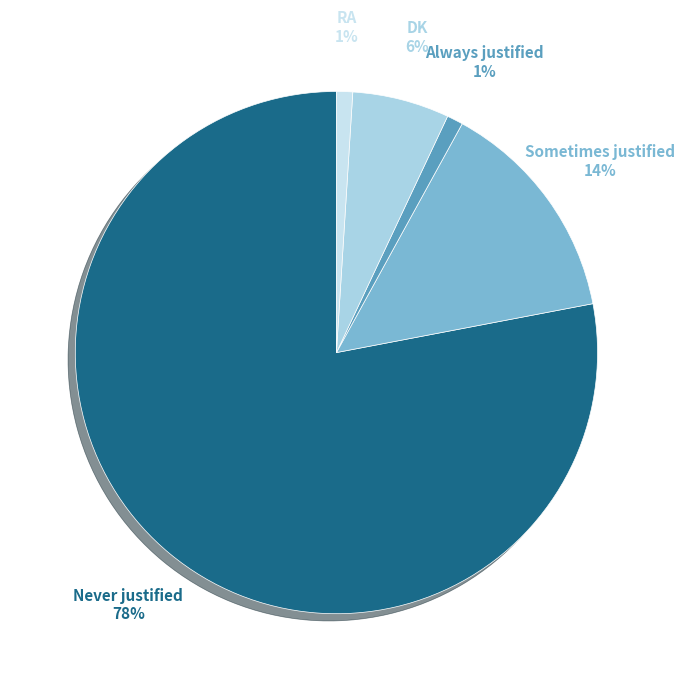

Which has a higher value, Never justified or RA?

Never justified